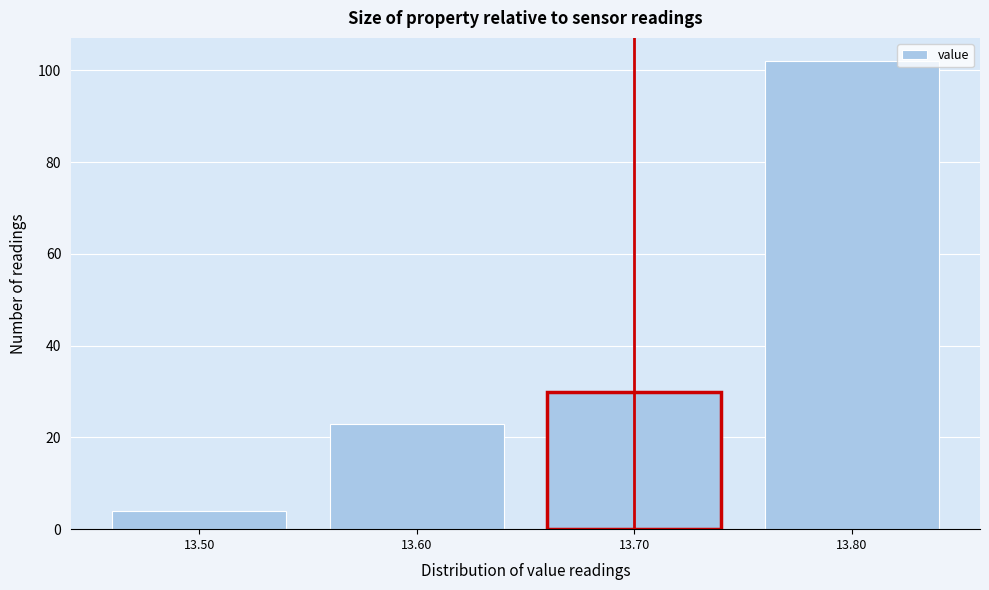

What is the height of the bar covering 13.45 to 13.55 on the x-axis? The values are not printed on the chart, so give them approximately, as read against the axis.

4